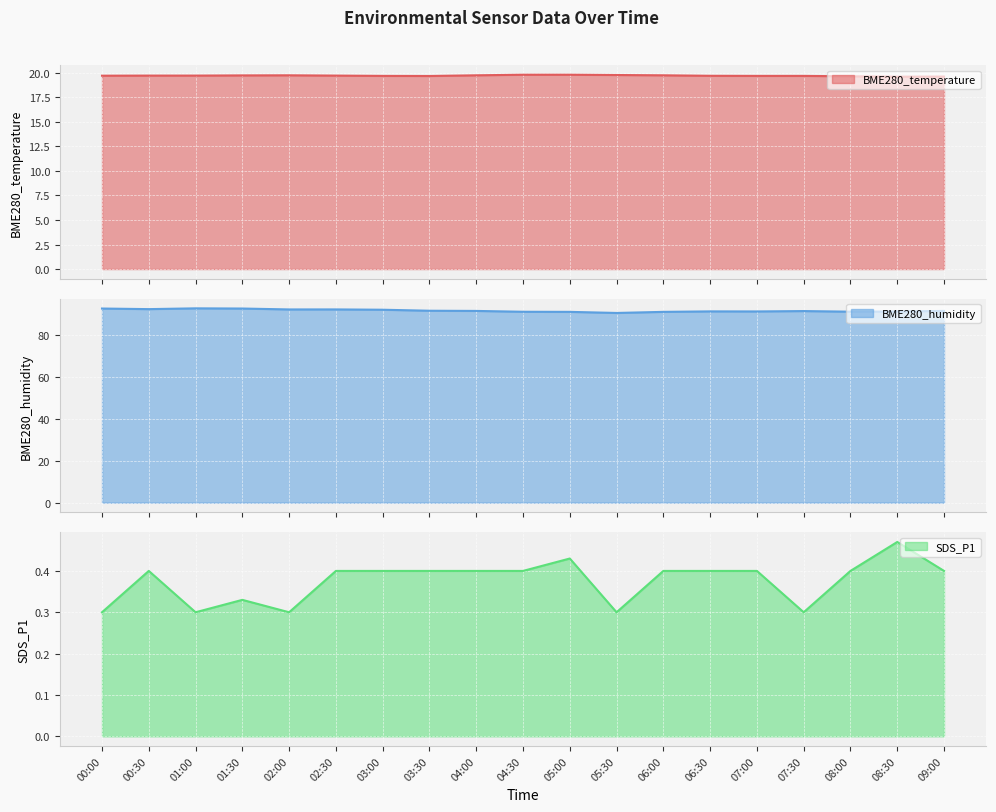

What is the label of the 7th point from the right?

06:00